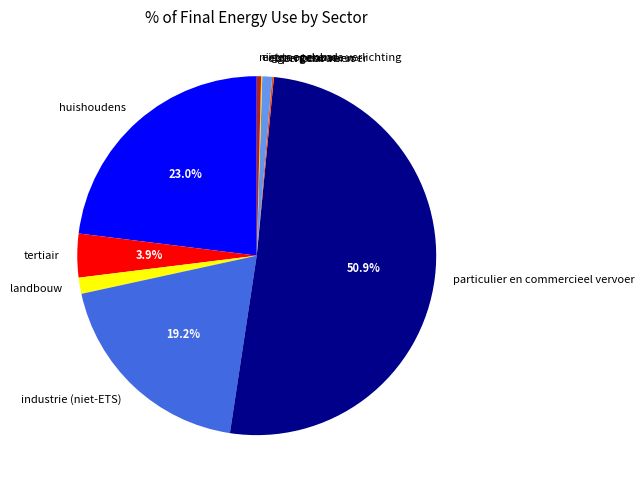

What percentage is the eigen gebouwen slice, to the nearest percent?

1%